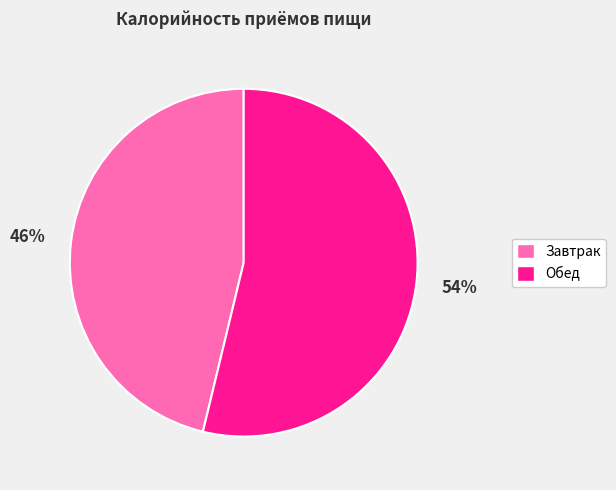

Do Завтрак and Обед together represent more than half of the pie?

Yes